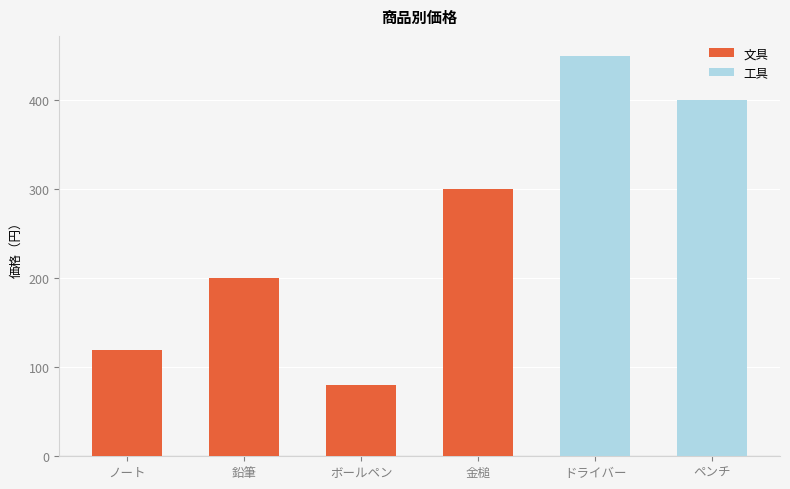

Where does the data first go above 300?

ドライバー